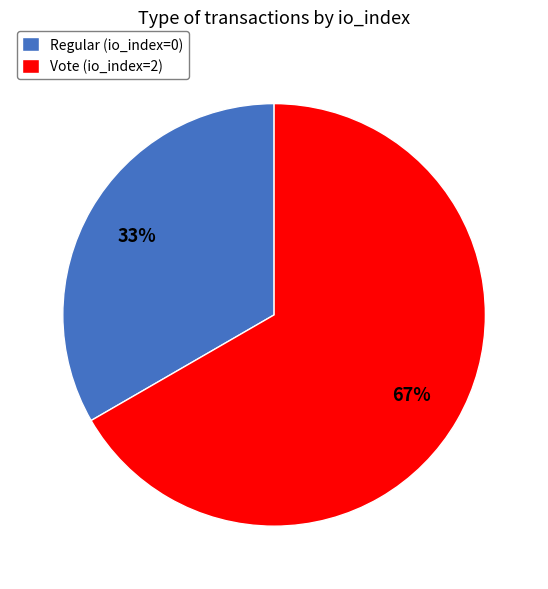

Combined, do Regular (io_index=0) and Vote (io_index=2) account for over 50%?

Yes